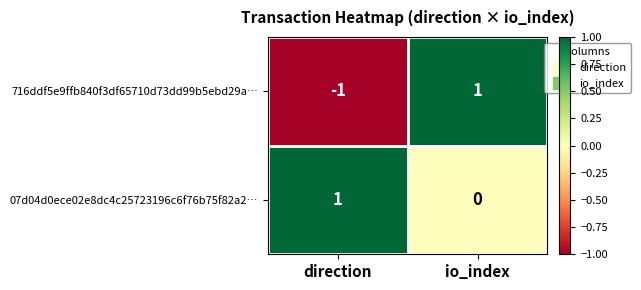

What is the difference between the highest and lowest values at io_index?

1